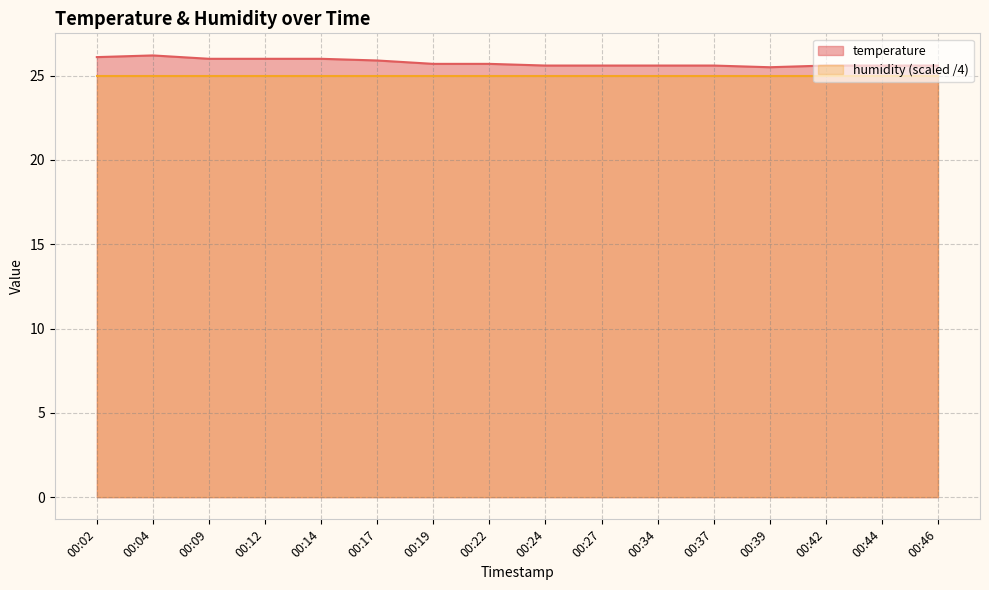

How many interior local valleys (lower than both neighbors) does the data have?

1